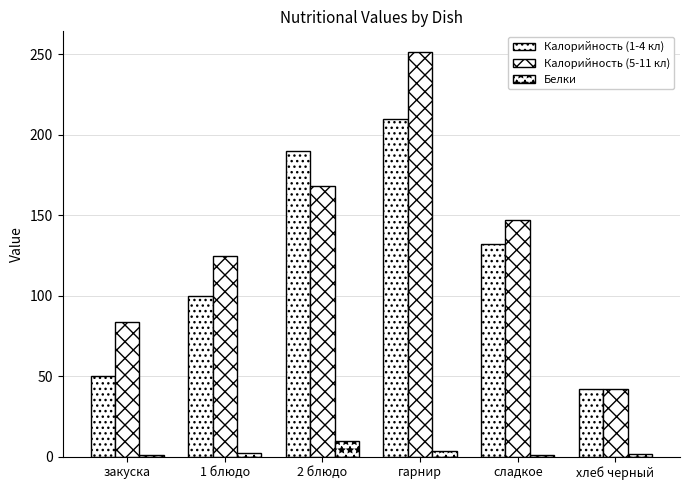

What is the total value across all series at сладкое?

280.0